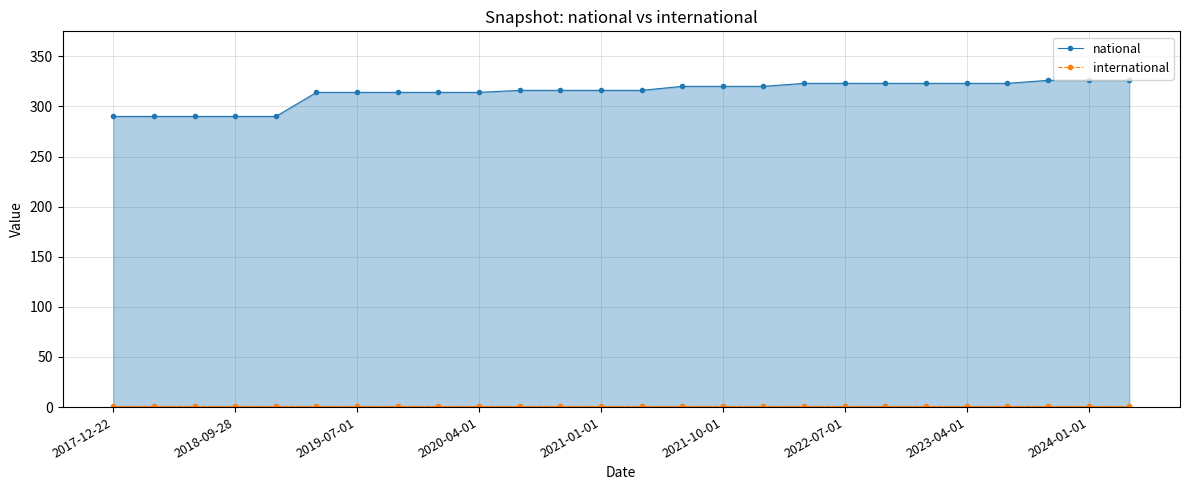

Which series has the widest spread of values?

national